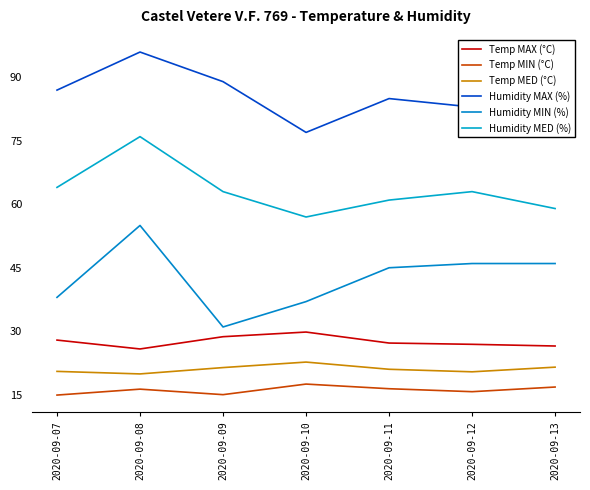

Which series changed the most between 2020-09-07 and 2020-09-13?

Humidity MAX (%)